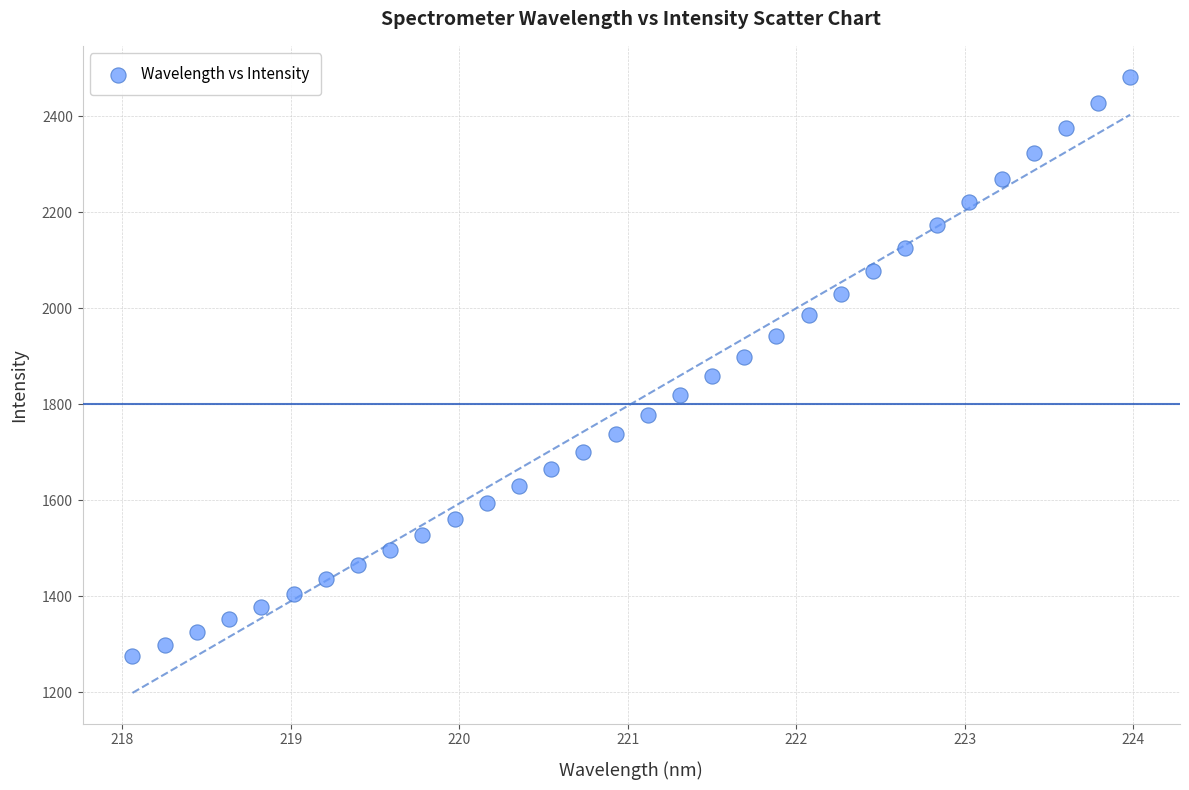

What is the range of Y values (max minus min)?

1207.4